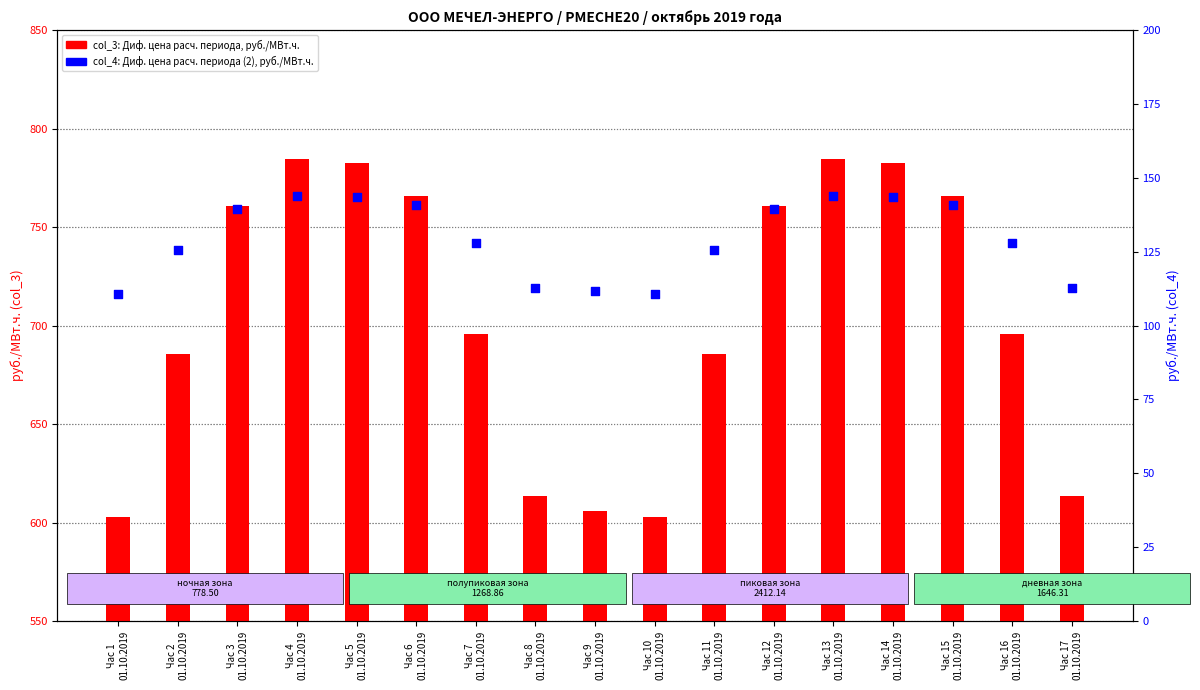

Which series has the largest total across all categories?

col_3 (Диф. цена, руб./МВт.ч.)